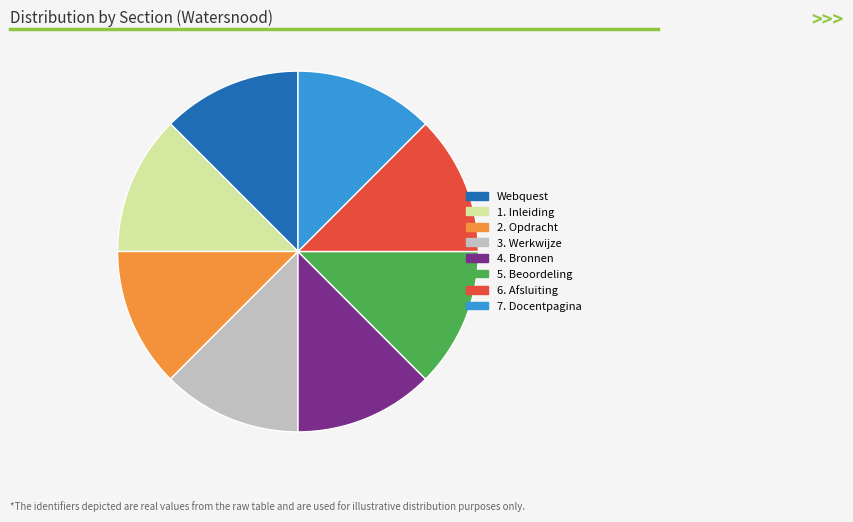

True or false: 1. Inleiding accounts for 6% of the total.

False